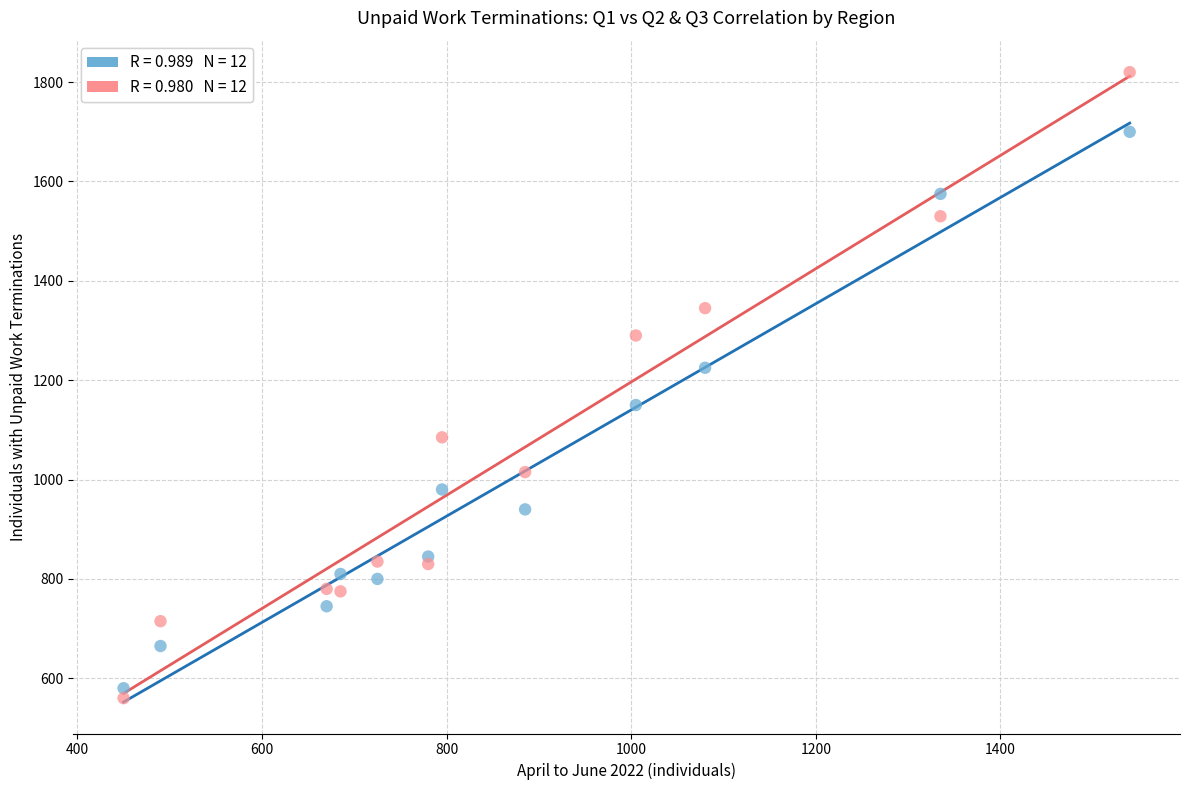

Across all data points, what is the range of X values (max minus min)?

1090